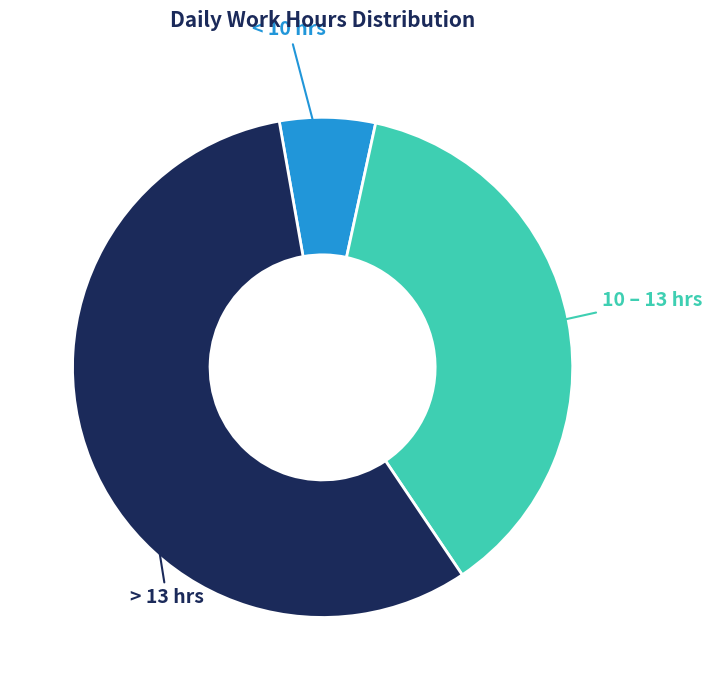

Is there any slice that represents more than half of the pie?

Yes